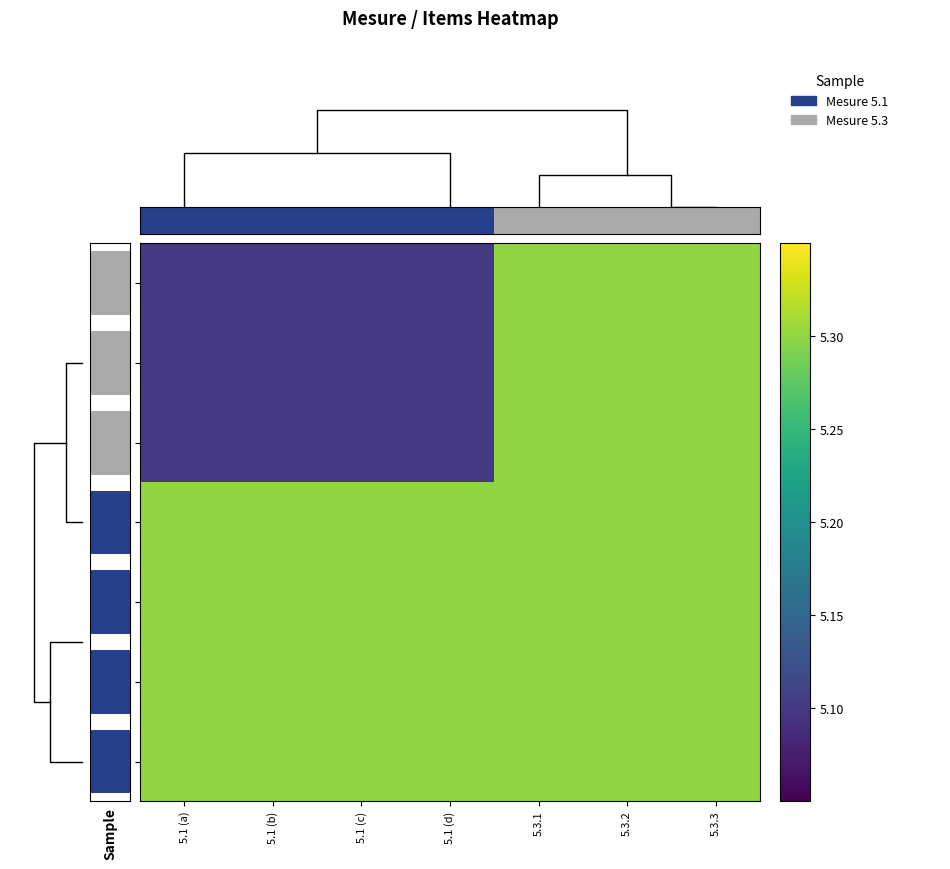

Is it true that 5.3.1 equals 7.3 at 5.1 (b)?

False